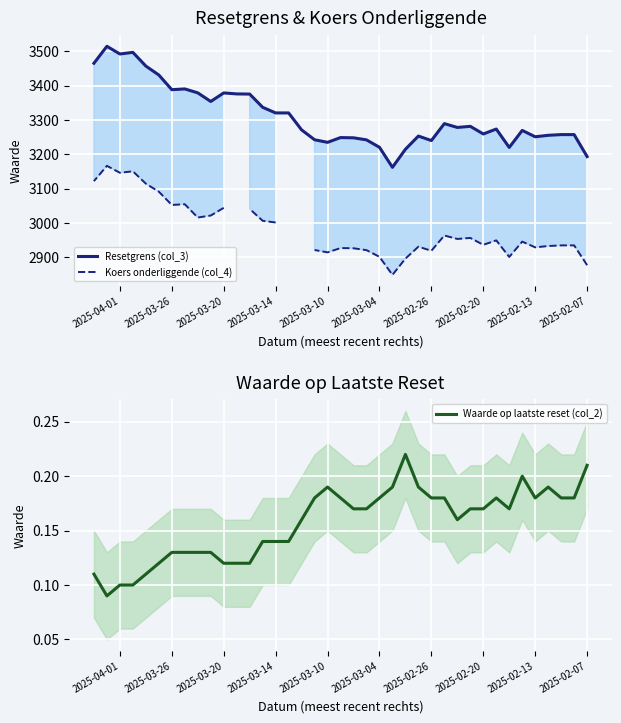

Which series changed the most between 2025-02-26 and 2025-03-14?

Resetgrens (col_3)